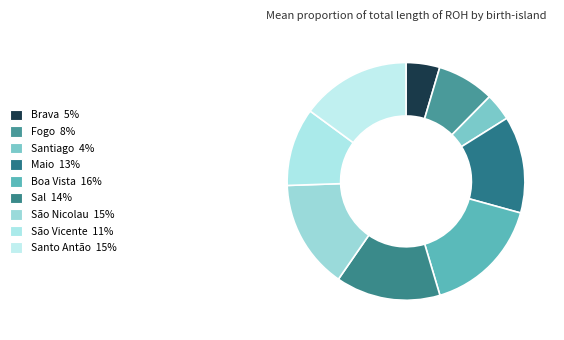

How many segments does this pie chart have?

9